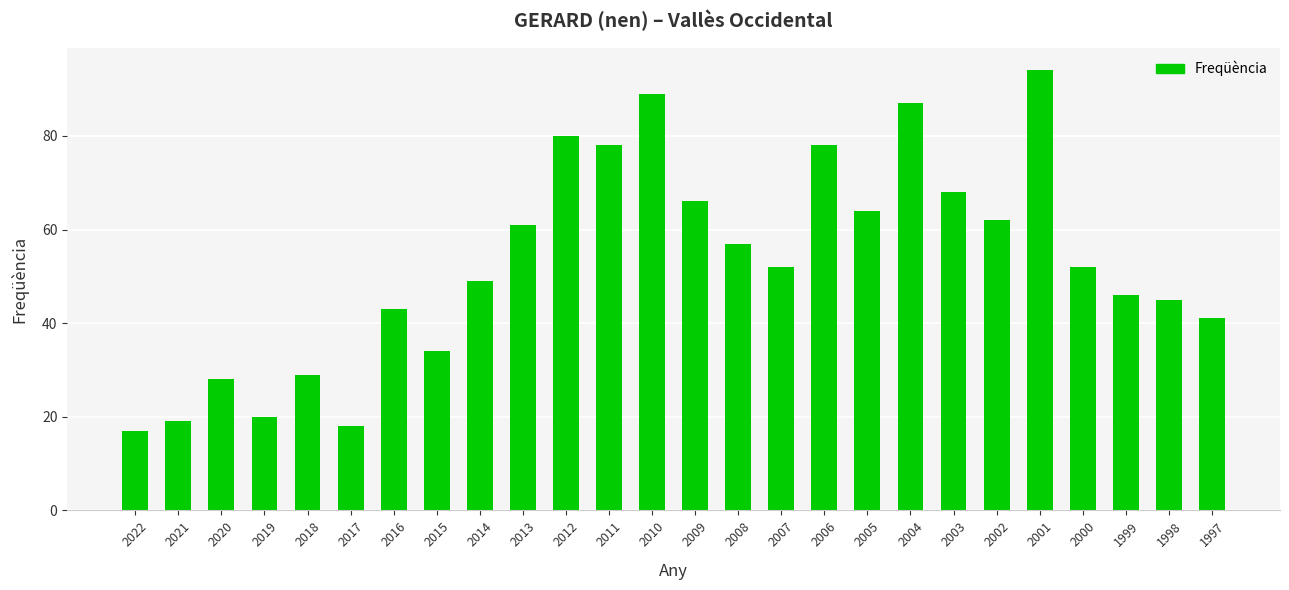

Where is the data nearest to the value 55?

2008